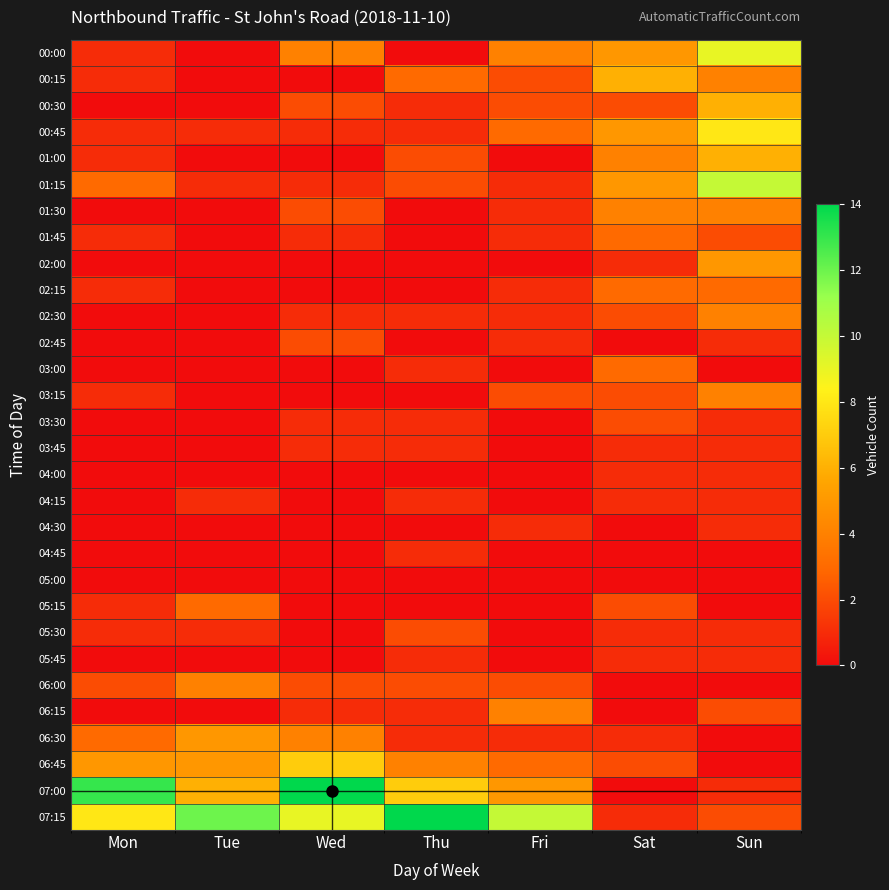

At how many categories does at least one series exceed 8?

6